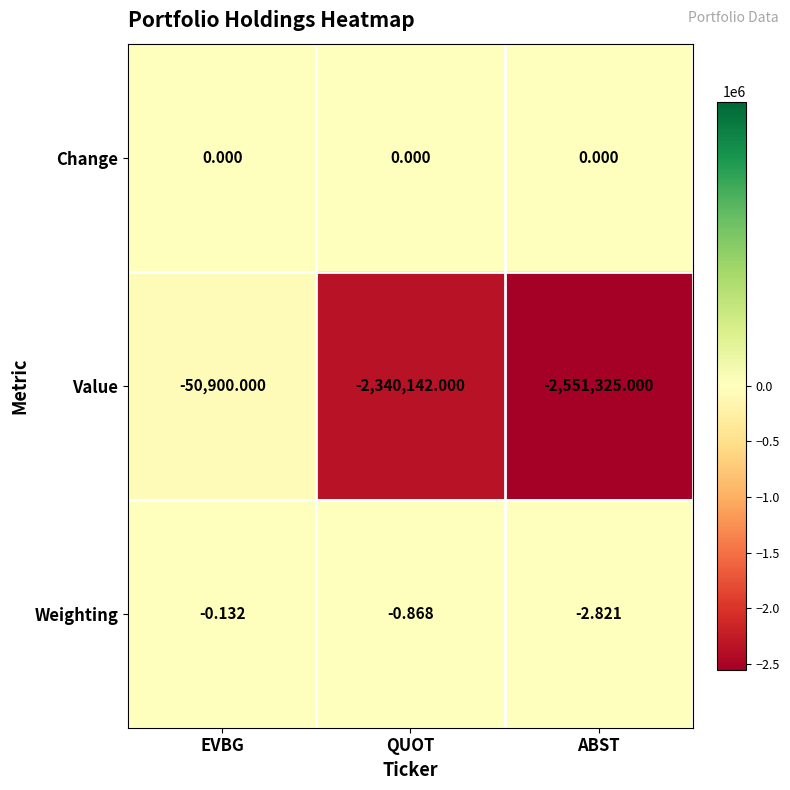

Between EVBG and ABST, which series saw the biggest shift?

Value